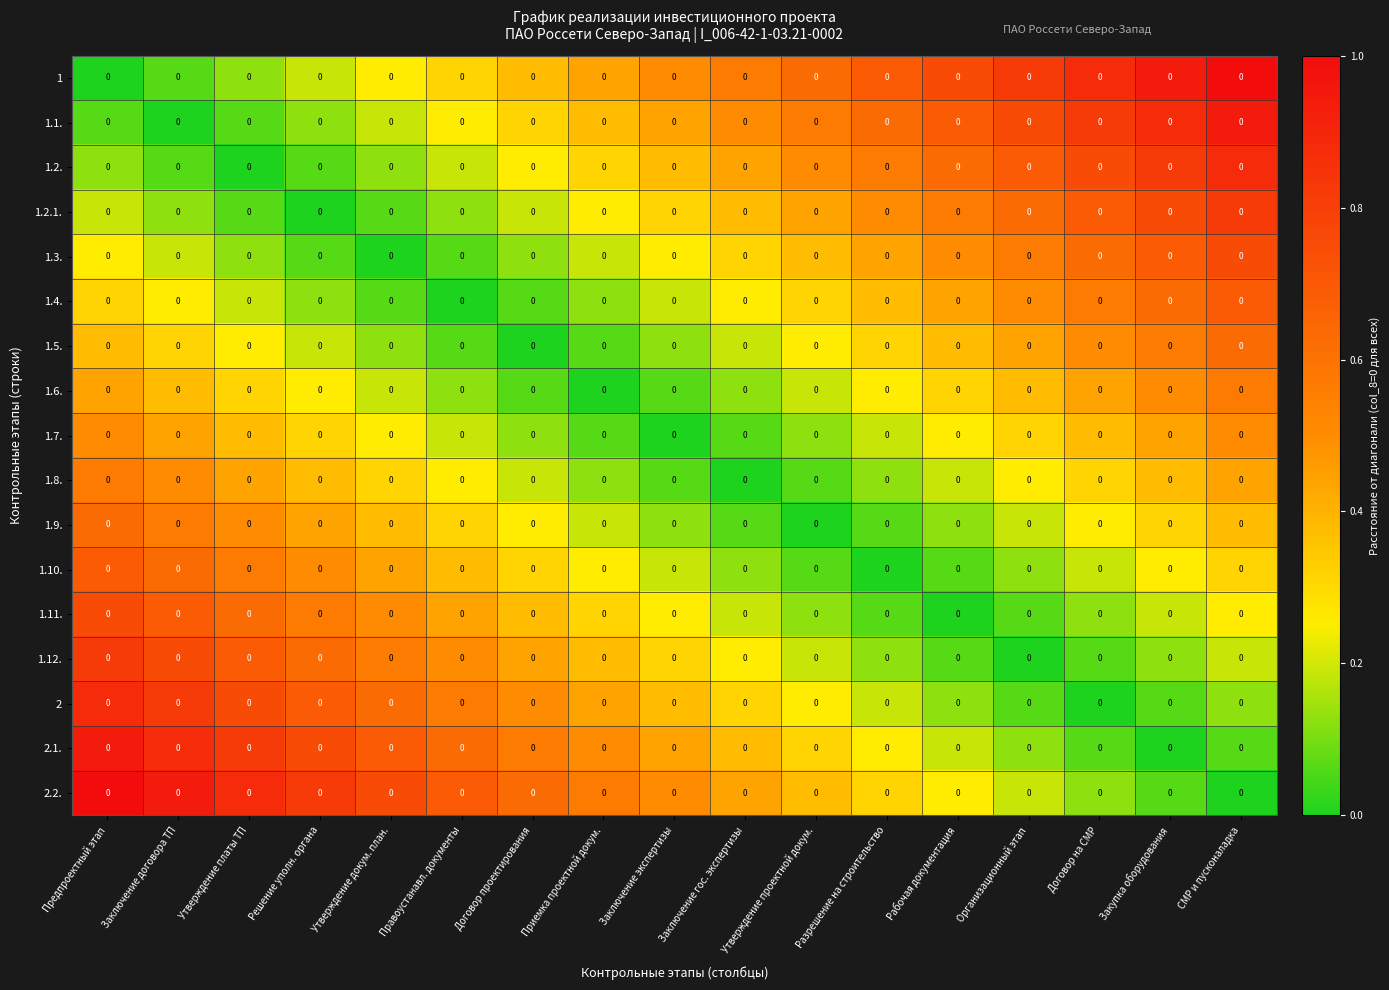

Reading left to right, transcribe all the data shown in this chart.

1: Предпроектный этап=0.0	Заключение договора ТП=0.0	Утверждение платы ТП=0.0	Решение уполн. органа=0.0	Утверждение докум. план.=0.0	Правоустанавл. документы=0.0	Договор проектирования=0.0	Приемка проектной докум.=0.0	Заключение экспертизы=0.0	Заключение гос. экспертизы=0.0	Утверждение проектной докум.=0.0	Разрешение на строительство=0.0	Рабочая документация=0.0	Организационный этап=0.0	Договор на СМР=0.0	Закупка оборудования=0.0	СМР и пусконаладка=0.0
1.1.: Предпроектный этап=0.0	Заключение договора ТП=0.0	Утверждение платы ТП=0.0	Решение уполн. органа=0.0	Утверждение докум. план.=0.0	Правоустанавл. документы=0.0	Договор проектирования=0.0	Приемка проектной докум.=0.0	Заключение экспертизы=0.0	Заключение гос. экспертизы=0.0	Утверждение проектной докум.=0.0	Разрешение на строительство=0.0	Рабочая документация=0.0	Организационный этап=0.0	Договор на СМР=0.0	Закупка оборудования=0.0	СМР и пусконаладка=0.0
1.2.: Предпроектный этап=0.0	Заключение договора ТП=0.0	Утверждение платы ТП=0.0	Решение уполн. органа=0.0	Утверждение докум. план.=0.0	Правоустанавл. документы=0.0	Договор проектирования=0.0	Приемка проектной докум.=0.0	Заключение экспертизы=0.0	Заключение гос. экспертизы=0.0	Утверждение проектной докум.=0.0	Разрешение на строительство=0.0	Рабочая документация=0.0	Организационный этап=0.0	Договор на СМР=0.0	Закупка оборудования=0.0	СМР и пусконаладка=0.0
1.2.1.: Предпроектный этап=0.0	Заключение договора ТП=0.0	Утверждение платы ТП=0.0	Решение уполн. органа=0.0	Утверждение докум. план.=0.0	Правоустанавл. документы=0.0	Договор проектирования=0.0	Приемка проектной докум.=0.0	Заключение экспертизы=0.0	Заключение гос. экспертизы=0.0	Утверждение проектной докум.=0.0	Разрешение на строительство=0.0	Рабочая документация=0.0	Организационный этап=0.0	Договор на СМР=0.0	Закупка оборудования=0.0	СМР и пусконаладка=0.0
1.3.: Предпроектный этап=0.0	Заключение договора ТП=0.0	Утверждение платы ТП=0.0	Решение уполн. органа=0.0	Утверждение докум. план.=0.0	Правоустанавл. документы=0.0	Договор проектирования=0.0	Приемка проектной докум.=0.0	Заключение экспертизы=0.0	Заключение гос. экспертизы=0.0	Утверждение проектной докум.=0.0	Разрешение на строительство=0.0	Рабочая документация=0.0	Организационный этап=0.0	Договор на СМР=0.0	Закупка оборудования=0.0	СМР и пусконаладка=0.0
1.4.: Предпроектный этап=0.0	Заключение договора ТП=0.0	Утверждение платы ТП=0.0	Решение уполн. органа=0.0	Утверждение докум. план.=0.0	Правоустанавл. документы=0.0	Договор проектирования=0.0	Приемка проектной докум.=0.0	Заключение экспертизы=0.0	Заключение гос. экспертизы=0.0	Утверждение проектной докум.=0.0	Разрешение на строительство=0.0	Рабочая документация=0.0	Организационный этап=0.0	Договор на СМР=0.0	Закупка оборудования=0.0	СМР и пусконаладка=0.0
1.5.: Предпроектный этап=0.0	Заключение договора ТП=0.0	Утверждение платы ТП=0.0	Решение уполн. органа=0.0	Утверждение докум. план.=0.0	Правоустанавл. документы=0.0	Договор проектирования=0.0	Приемка проектной докум.=0.0	Заключение экспертизы=0.0	Заключение гос. экспертизы=0.0	Утверждение проектной докум.=0.0	Разрешение на строительство=0.0	Рабочая документация=0.0	Организационный этап=0.0	Договор на СМР=0.0	Закупка оборудования=0.0	СМР и пусконаладка=0.0
1.6.: Предпроектный этап=0.0	Заключение договора ТП=0.0	Утверждение платы ТП=0.0	Решение уполн. органа=0.0	Утверждение докум. план.=0.0	Правоустанавл. документы=0.0	Договор проектирования=0.0	Приемка проектной докум.=0.0	Заключение экспертизы=0.0	Заключение гос. экспертизы=0.0	Утверждение проектной докум.=0.0	Разрешение на строительство=0.0	Рабочая документация=0.0	Организационный этап=0.0	Договор на СМР=0.0	Закупка оборудования=0.0	СМР и пусконаладка=0.0
1.7.: Предпроектный этап=0.0	Заключение договора ТП=0.0	Утверждение платы ТП=0.0	Решение уполн. органа=0.0	Утверждение докум. план.=0.0	Правоустанавл. документы=0.0	Договор проектирования=0.0	Приемка проектной докум.=0.0	Заключение экспертизы=0.0	Заключение гос. экспертизы=0.0	Утверждение проектной докум.=0.0	Разрешение на строительство=0.0	Рабочая документация=0.0	Организационный этап=0.0	Договор на СМР=0.0	Закупка оборудования=0.0	СМР и пусконаладка=0.0
1.8.: Предпроектный этап=0.0	Заключение договора ТП=0.0	Утверждение платы ТП=0.0	Решение уполн. органа=0.0	Утверждение докум. план.=0.0	Правоустанавл. документы=0.0	Договор проектирования=0.0	Приемка проектной докум.=0.0	Заключение экспертизы=0.0	Заключение гос. экспертизы=0.0	Утверждение проектной докум.=0.0	Разрешение на строительство=0.0	Рабочая документация=0.0	Организационный этап=0.0	Договор на СМР=0.0	Закупка оборудования=0.0	СМР и пусконаладка=0.0
1.9.: Предпроектный этап=0.0	Заключение договора ТП=0.0	Утверждение платы ТП=0.0	Решение уполн. органа=0.0	Утверждение докум. план.=0.0	Правоустанавл. документы=0.0	Договор проектирования=0.0	Приемка проектной докум.=0.0	Заключение экспертизы=0.0	Заключение гос. экспертизы=0.0	Утверждение проектной докум.=0.0	Разрешение на строительство=0.0	Рабочая документация=0.0	Организационный этап=0.0	Договор на СМР=0.0	Закупка оборудования=0.0	СМР и пусконаладка=0.0
1.10.: Предпроектный этап=0.0	Заключение договора ТП=0.0	Утверждение платы ТП=0.0	Решение уполн. органа=0.0	Утверждение докум. план.=0.0	Правоустанавл. документы=0.0	Договор проектирования=0.0	Приемка проектной докум.=0.0	Заключение экспертизы=0.0	Заключение гос. экспертизы=0.0	Утверждение проектной докум.=0.0	Разрешение на строительство=0.0	Рабочая документация=0.0	Организационный этап=0.0	Договор на СМР=0.0	Закупка оборудования=0.0	СМР и пусконаладка=0.0
1.11.: Предпроектный этап=0.0	Заключение договора ТП=0.0	Утверждение платы ТП=0.0	Решение уполн. органа=0.0	Утверждение докум. план.=0.0	Правоустанавл. документы=0.0	Договор проектирования=0.0	Приемка проектной докум.=0.0	Заключение экспертизы=0.0	Заключение гос. экспертизы=0.0	Утверждение проектной докум.=0.0	Разрешение на строительство=0.0	Рабочая документация=0.0	Организационный этап=0.0	Договор на СМР=0.0	Закупка оборудования=0.0	СМР и пусконаладка=0.0
1.12.: Предпроектный этап=0.0	Заключение договора ТП=0.0	Утверждение платы ТП=0.0	Решение уполн. органа=0.0	Утверждение докум. план.=0.0	Правоустанавл. документы=0.0	Договор проектирования=0.0	Приемка проектной докум.=0.0	Заключение экспертизы=0.0	Заключение гос. экспертизы=0.0	Утверждение проектной докум.=0.0	Разрешение на строительство=0.0	Рабочая документация=0.0	Организационный этап=0.0	Договор на СМР=0.0	Закупка оборудования=0.0	СМР и пусконаладка=0.0
2: Предпроектный этап=0.0	Заключение договора ТП=0.0	Утверждение платы ТП=0.0	Решение уполн. органа=0.0	Утверждение докум. план.=0.0	Правоустанавл. документы=0.0	Договор проектирования=0.0	Приемка проектной докум.=0.0	Заключение экспертизы=0.0	Заключение гос. экспертизы=0.0	Утверждение проектной докум.=0.0	Разрешение на строительство=0.0	Рабочая документация=0.0	Организационный этап=0.0	Договор на СМР=0.0	Закупка оборудования=0.0	СМР и пусконаладка=0.0
2.1.: Предпроектный этап=0.0	Заключение договора ТП=0.0	Утверждение платы ТП=0.0	Решение уполн. органа=0.0	Утверждение докум. план.=0.0	Правоустанавл. документы=0.0	Договор проектирования=0.0	Приемка проектной докум.=0.0	Заключение экспертизы=0.0	Заключение гос. экспертизы=0.0	Утверждение проектной докум.=0.0	Разрешение на строительство=0.0	Рабочая документация=0.0	Организационный этап=0.0	Договор на СМР=0.0	Закупка оборудования=0.0	СМР и пусконаладка=0.0
2.2.: Предпроектный этап=0.0	Заключение договора ТП=0.0	Утверждение платы ТП=0.0	Решение уполн. органа=0.0	Утверждение докум. план.=0.0	Правоустанавл. документы=0.0	Договор проектирования=0.0	Приемка проектной докум.=0.0	Заключение экспертизы=0.0	Заключение гос. экспертизы=0.0	Утверждение проектной докум.=0.0	Разрешение на строительство=0.0	Рабочая документация=0.0	Организационный этап=0.0	Договор на СМР=0.0	Закупка оборудования=0.0	СМР и пусконаладка=0.0